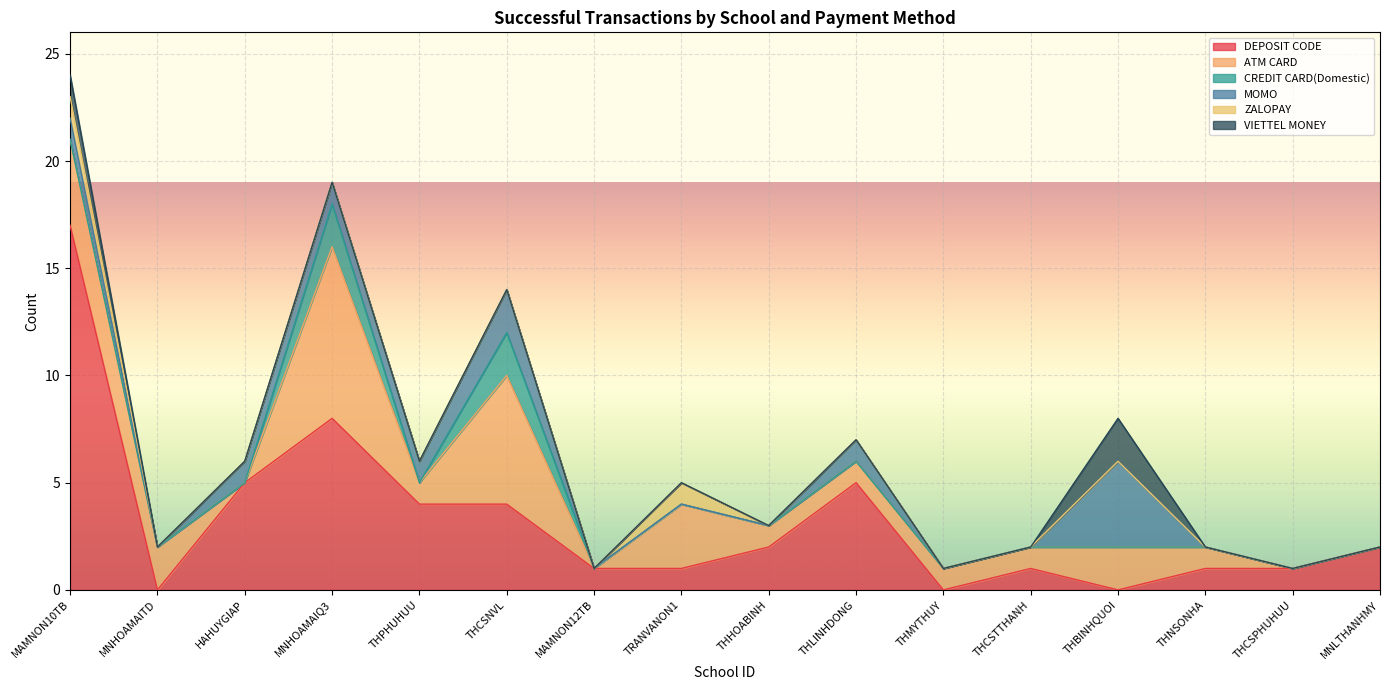

How many lines are shown in the chart?

6